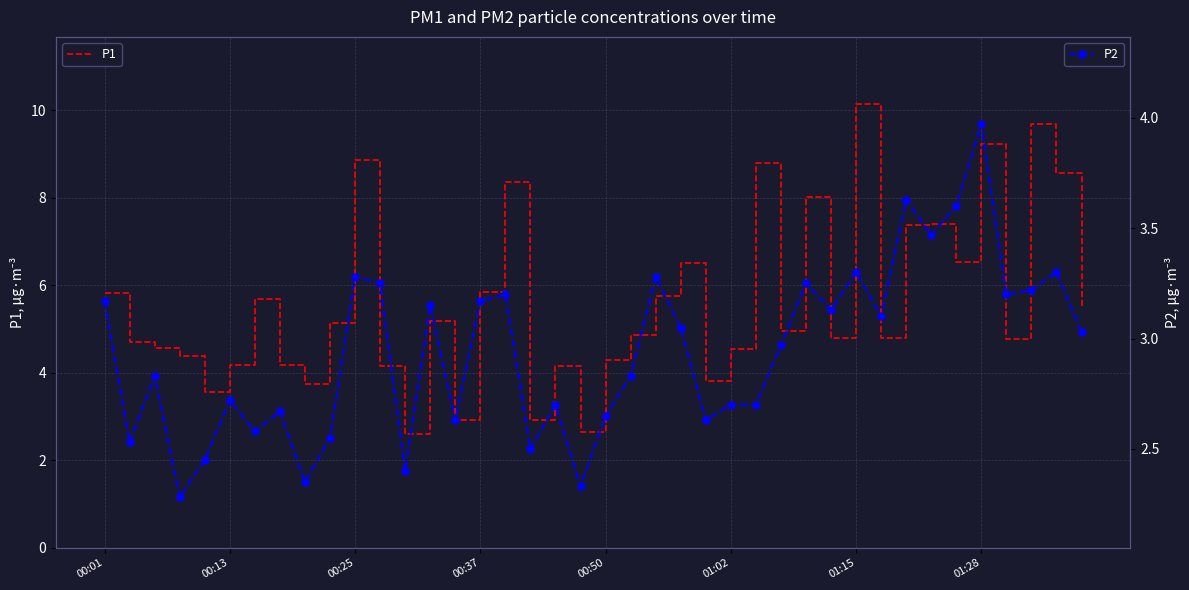

Is it true that P1 equals 1.7 at 19?

False